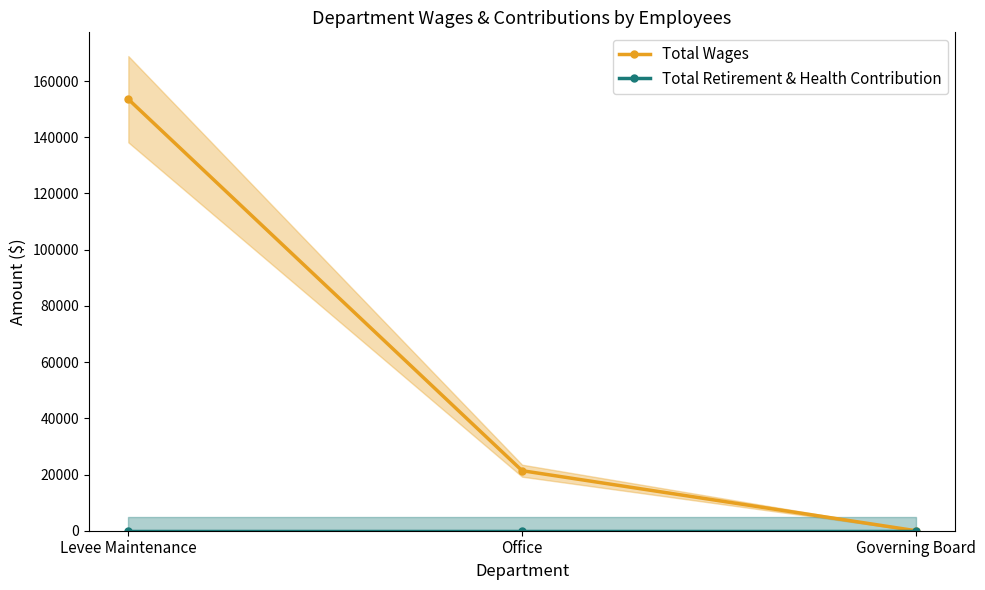

Rank the categories by Total Retirement & Health Contribution value from highest to lowest.

Levee Maintenance, Office, Governing Board